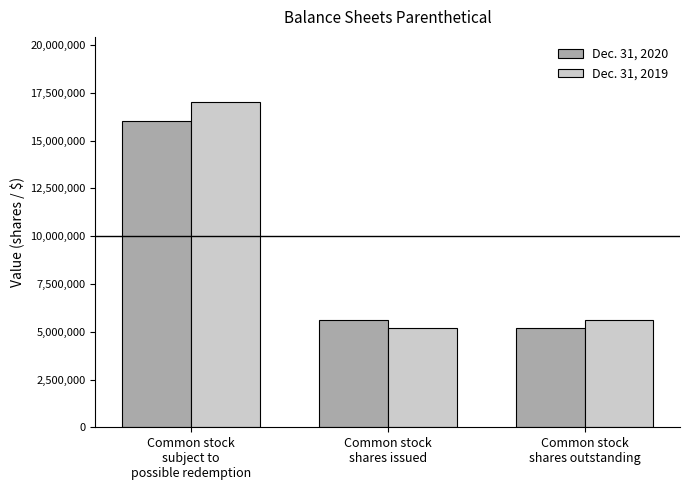

Reading left to right, transcribe all the data shown in this chart.

Dec. 31, 2020: Common stock
subject to
possible redemption=16026023	Common stock
shares issued=5639096	Common stock
shares outstanding=5220358
Dec. 31, 2019: Common stock
subject to
possible redemption=17024642	Common stock
shares issued=5220358	Common stock
shares outstanding=5639096